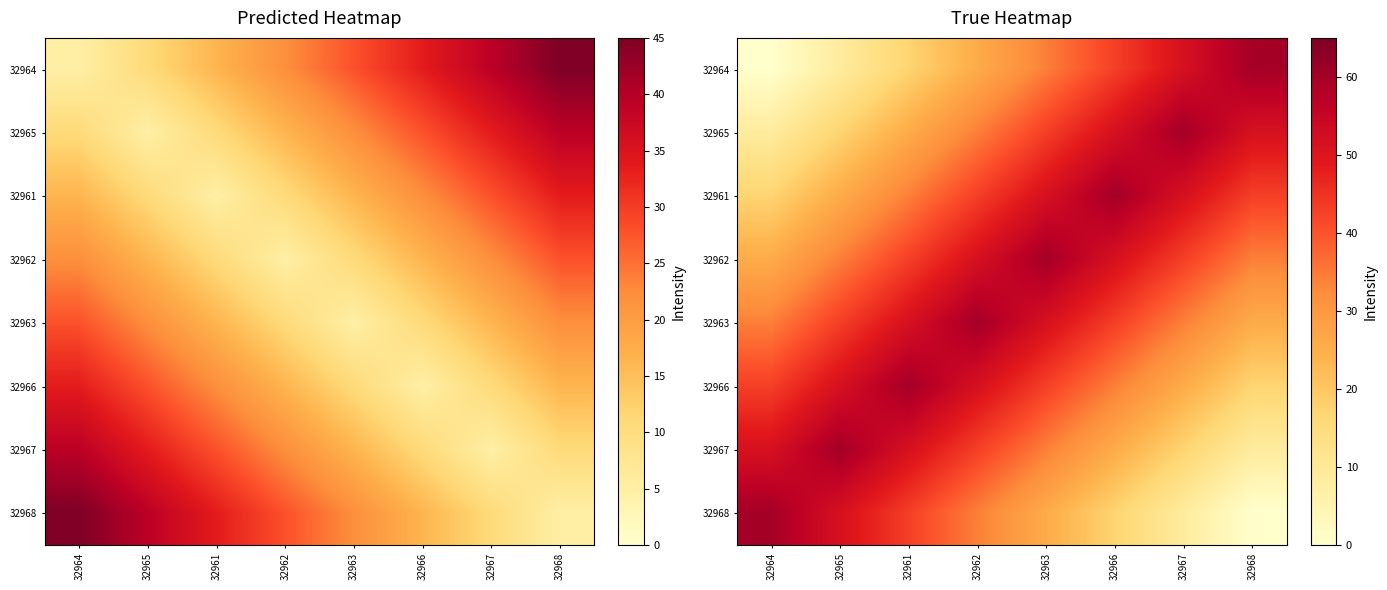

Is it true that 32967 equals 2.7 at 32968?

False